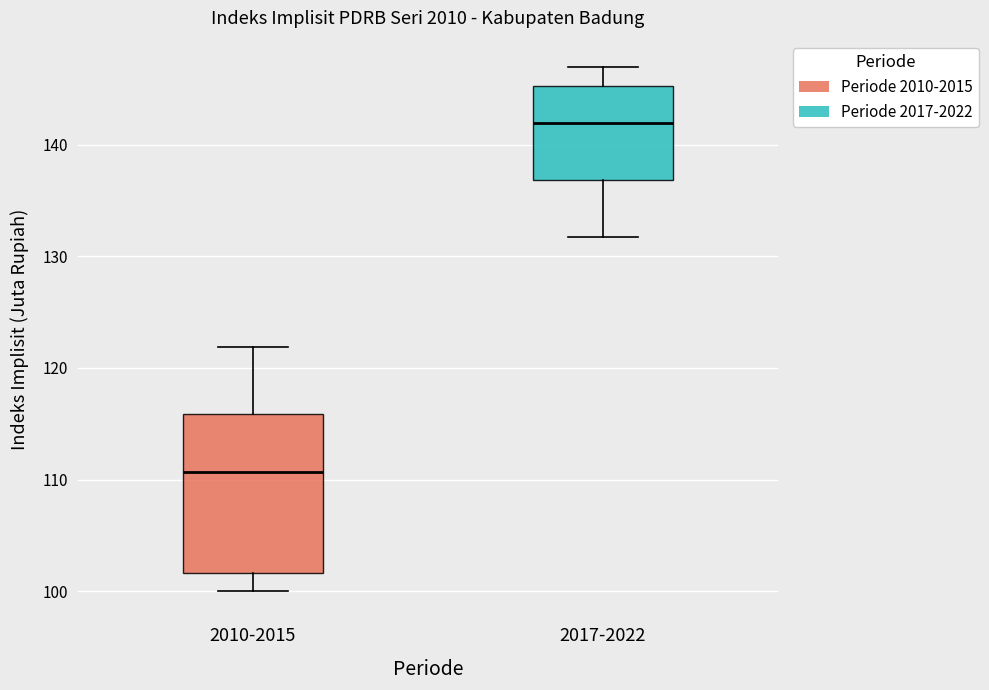

Reading left to right, transcribe this box plot: for each box, give where its median line is, the range the box spans, and where its two whiskers end, as read against the y-axis. The values are not printed on the chart, so give them approximately, as read against the axis.

2010-2015: median 111, box 102 to 116, whiskers 100 to 122
2017-2022: median 142, box 137 to 145, whiskers 132 to 147